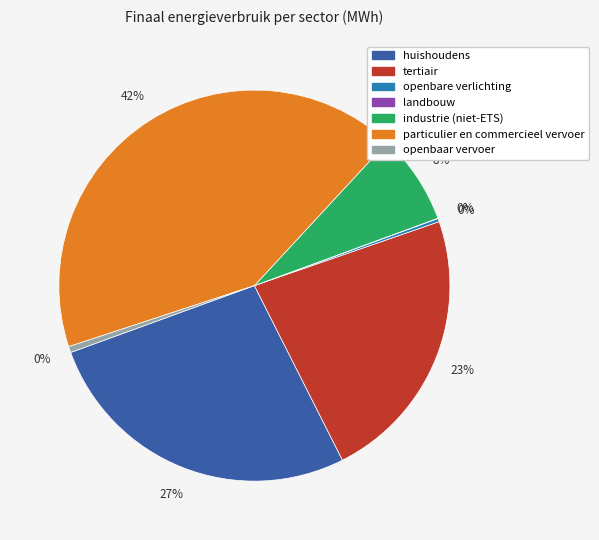

Is the sum of tertiair and industrie (niet-ETS) greater than half?

No